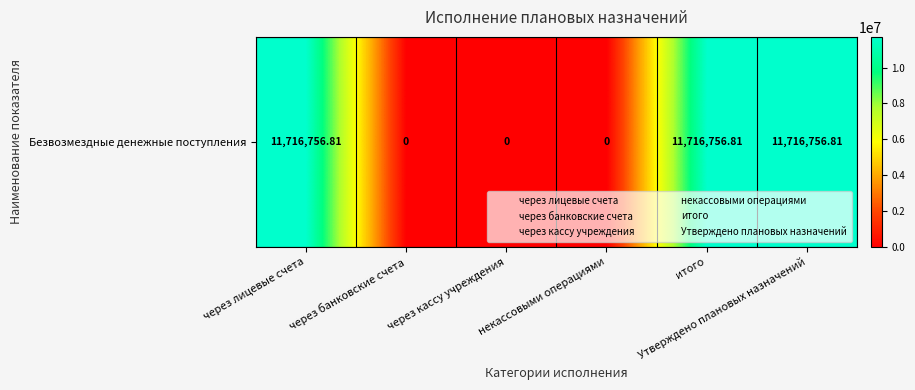

List the labels in order of value, largest first.

через лицевые счета, итого, Утверждено плановых назначений, через банковские счета, через кассу учреждения, некассовыми операциями